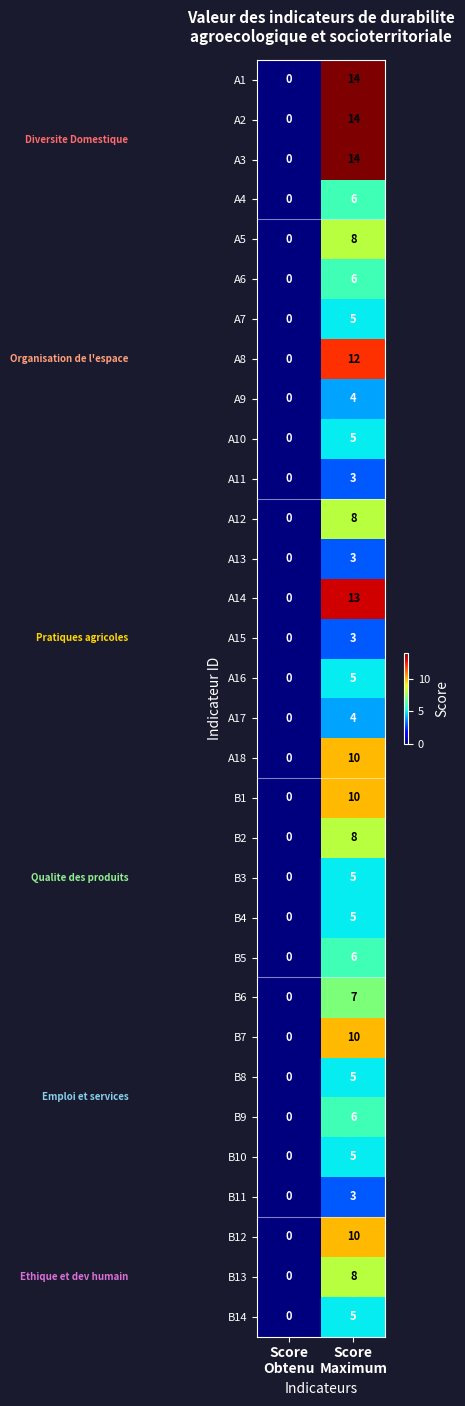

How many positive values does the A6 series have?

1